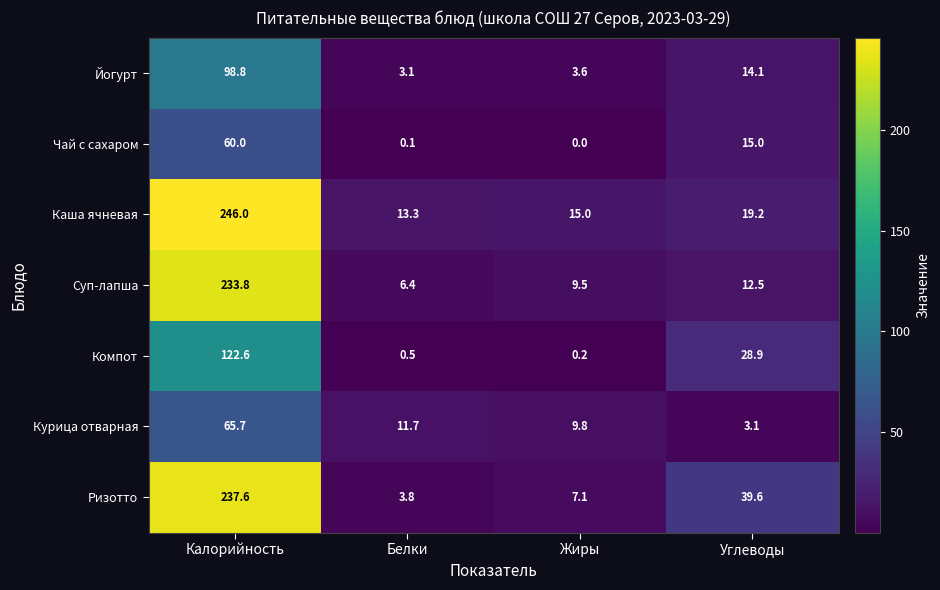

Which series has the largest range (max minus min)?

Ризотто